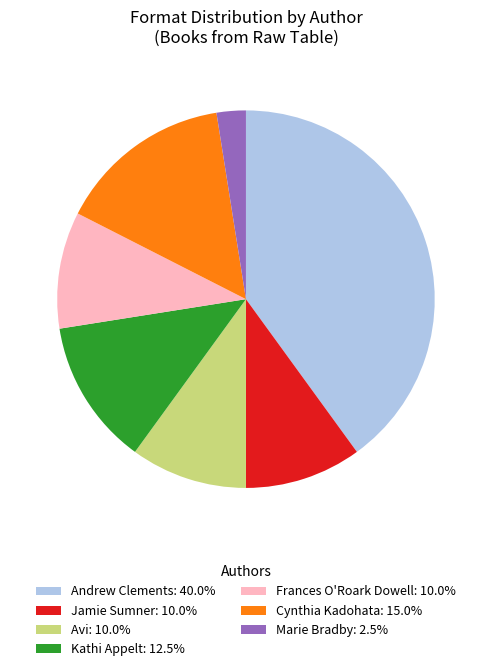

Approximately how many times larger is the value at Jamie Sumner: 10.0% compared to Avi: 10.0%?

1.0